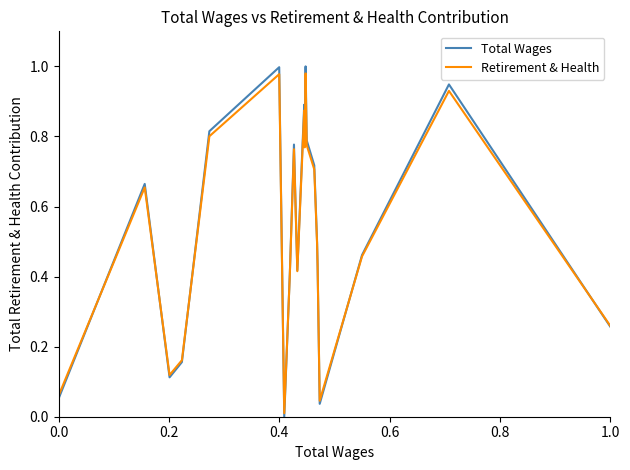

How many interior local valleys does the Retirement & Health series have?

5